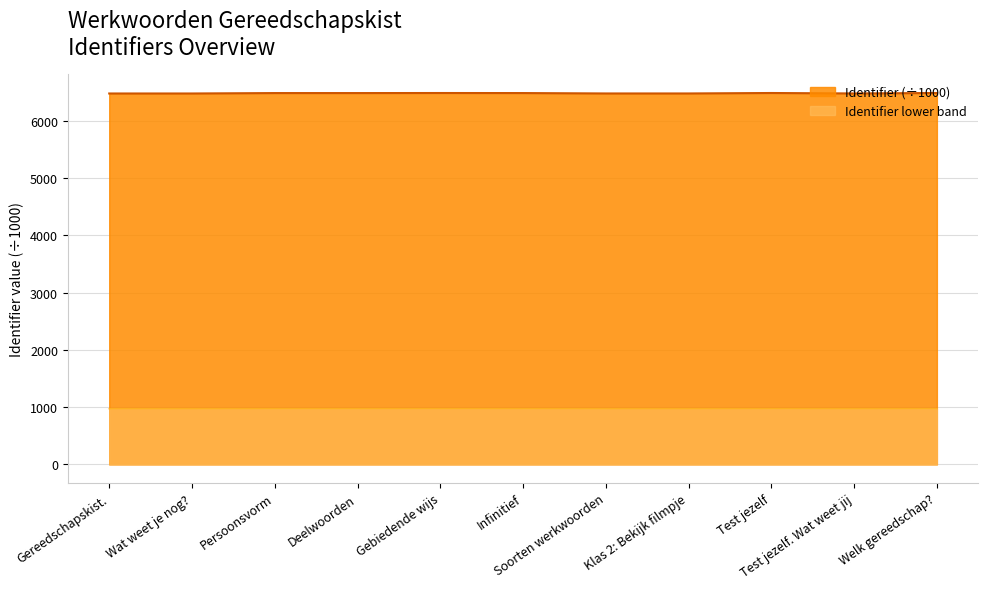

What position from the left is Infinitief?

6